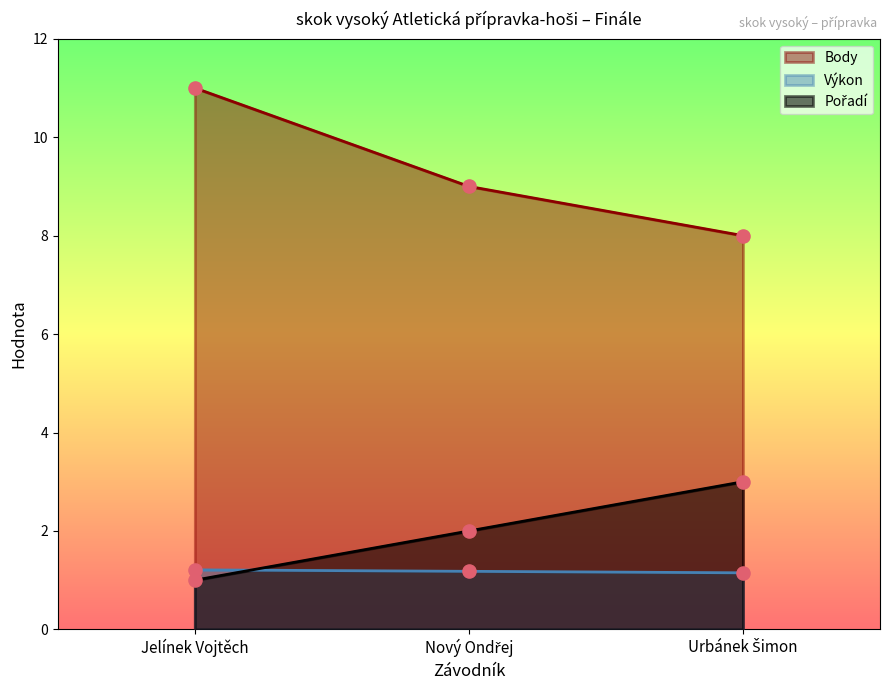

What is the total value across all series at Nový Ondřej?

12.2